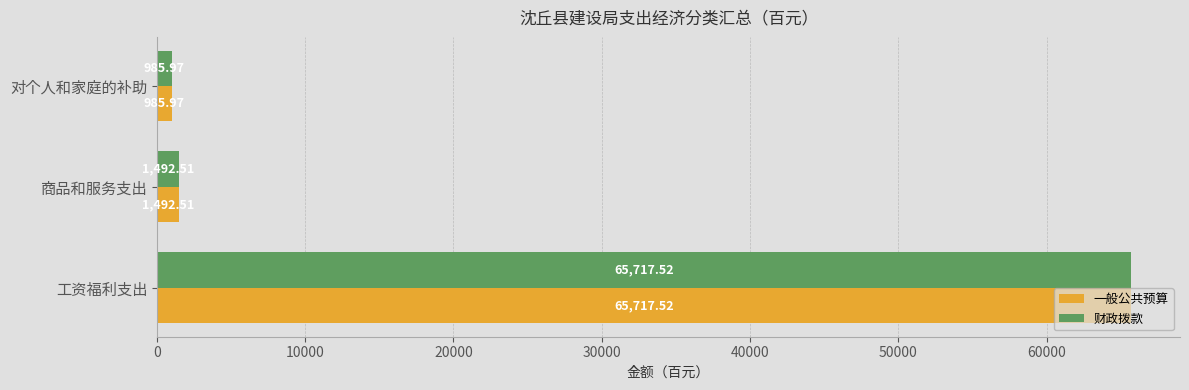

At which category is the sum across all series the highest?

工资福利支出